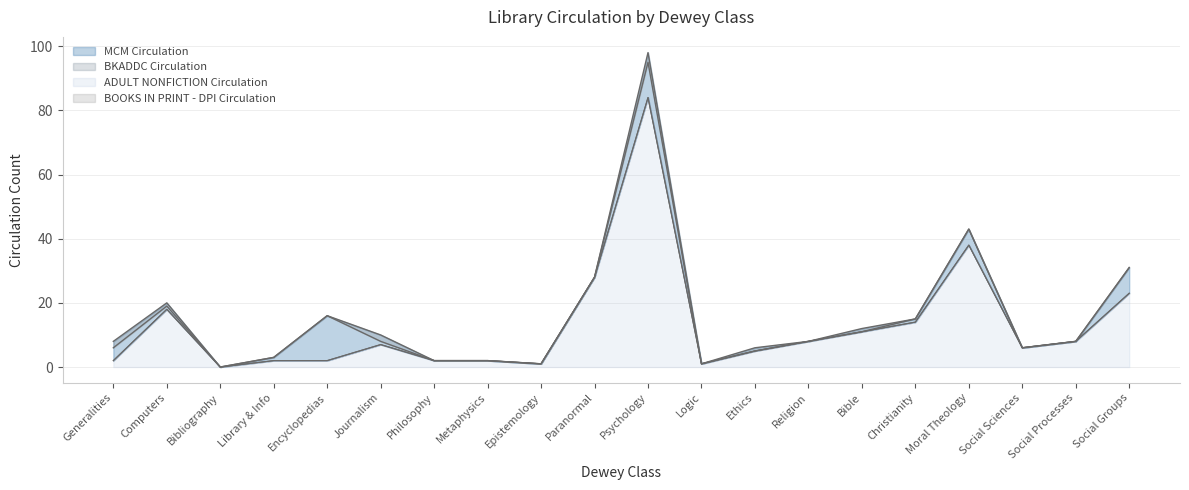

What is the sum of all BKADDC Circulation values?

262